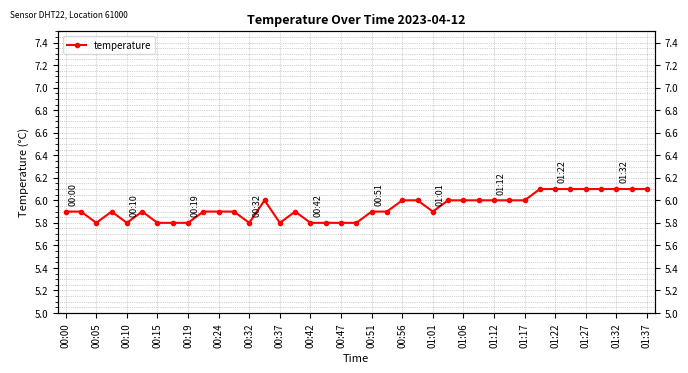

What is the difference between the maximum and minimum values?

0.3